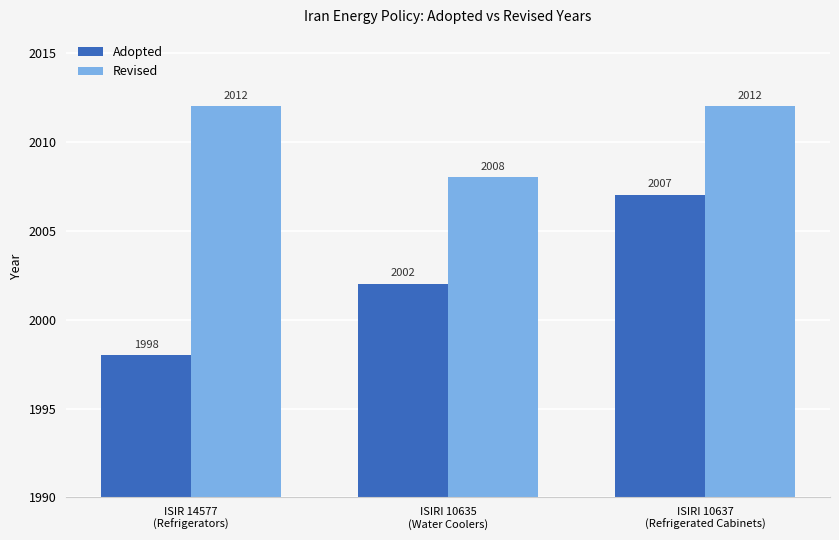

What is the label of the 1st bar from the left?

ISIR 14577
(Refrigerators)